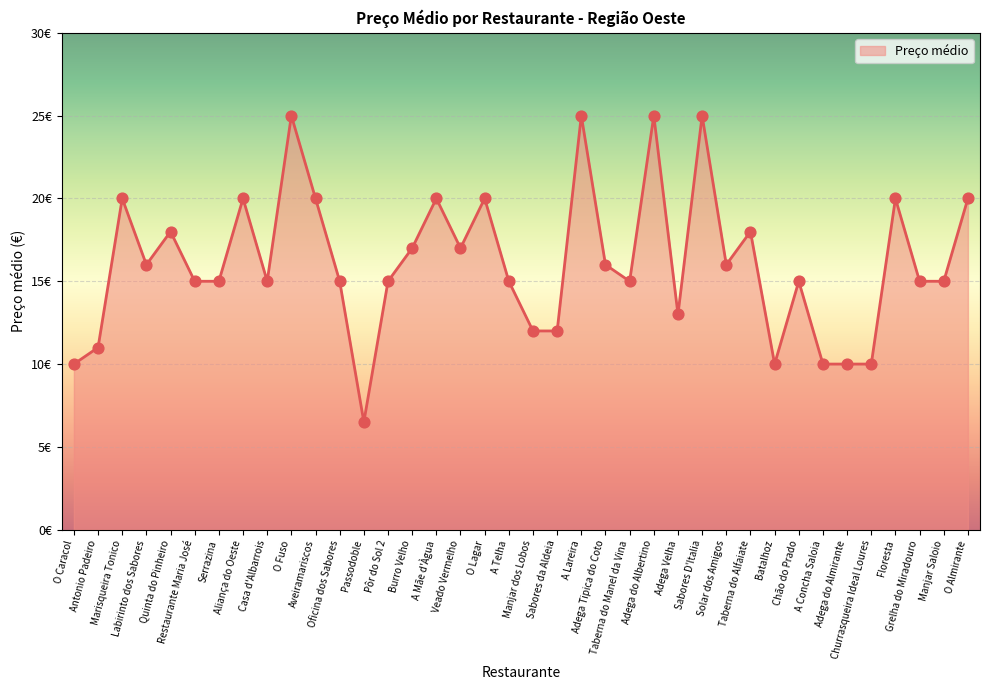

What is the change in value from A Mãe d'Àgua to Taberna do Manel da Vina?

-5.0